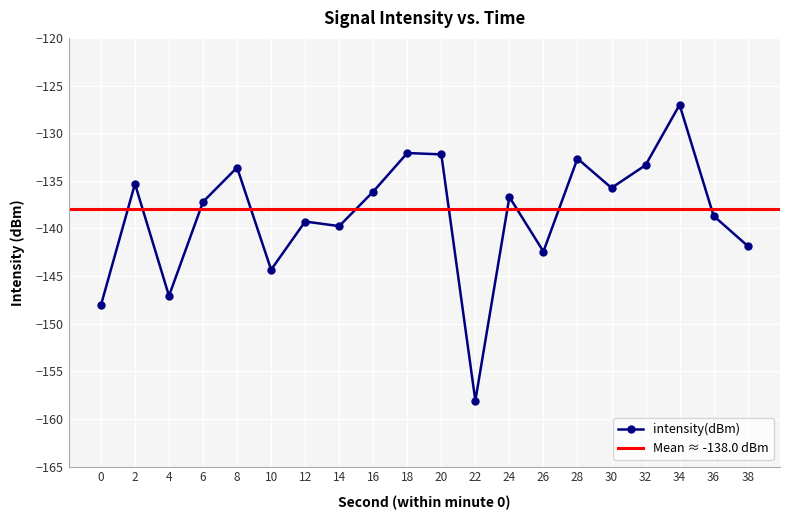

What is the value of the 14th point from the left?

-142.4